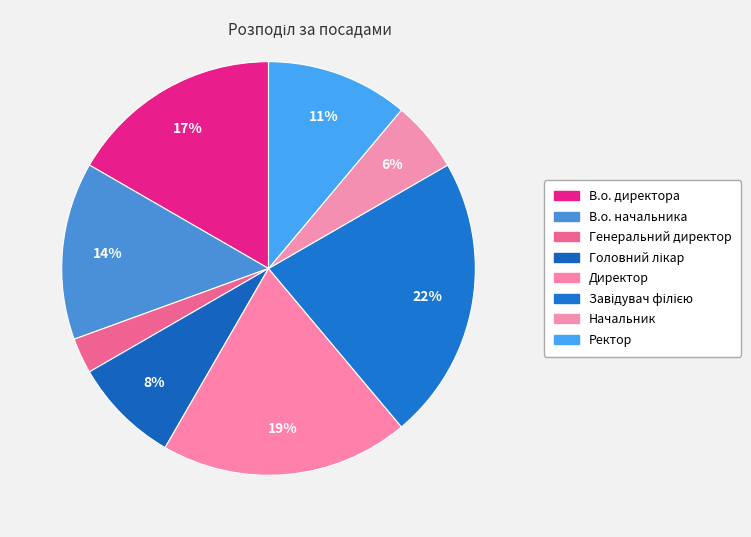

What is the smallest slice in the pie chart?

Генеральний директор